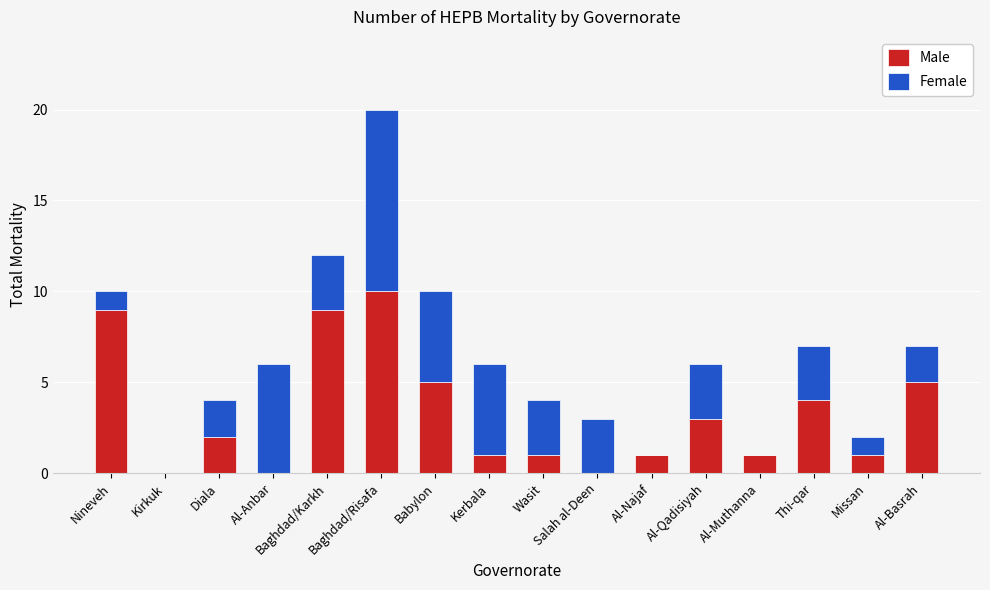

What is the maximum value for Male?

10